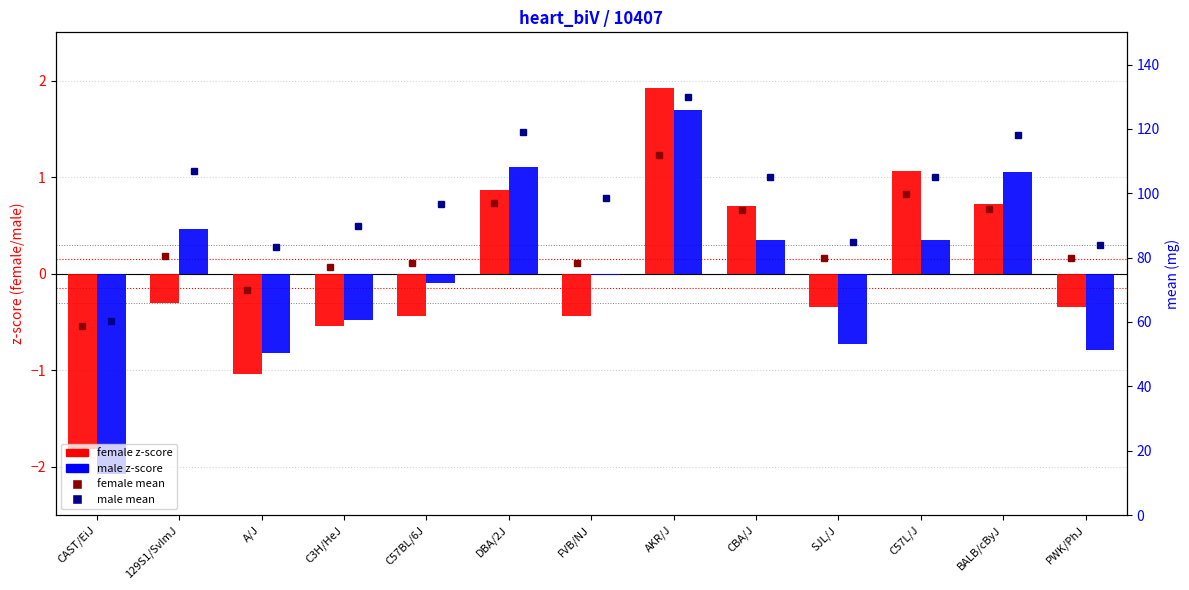

How many values in female z-score are below zero?

8